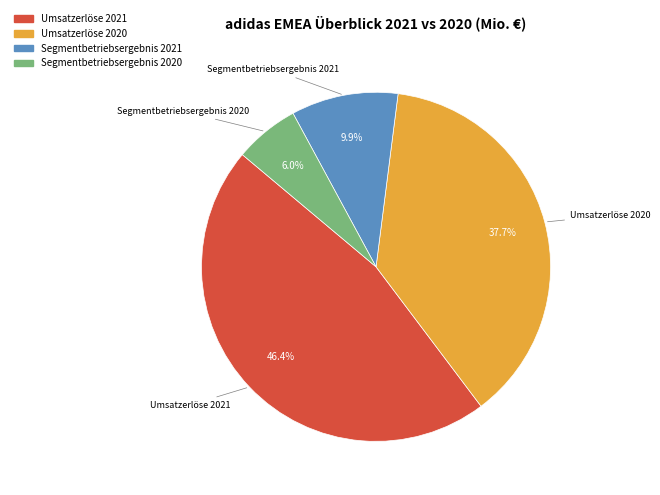

Is there a majority slice in this chart?

No